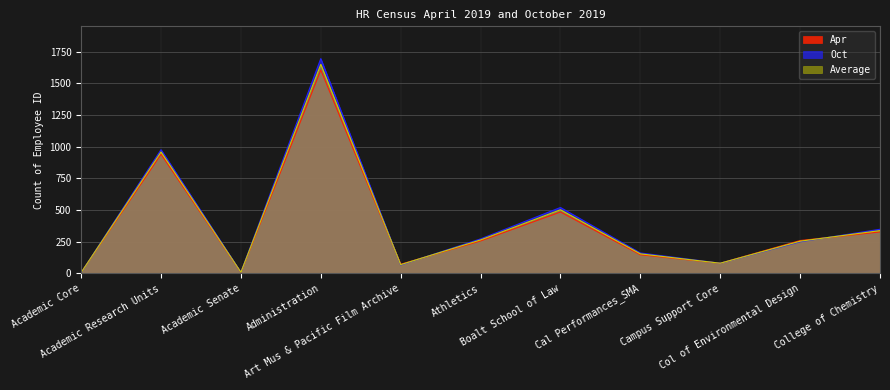

What is the minimum value for Apr?

8.0